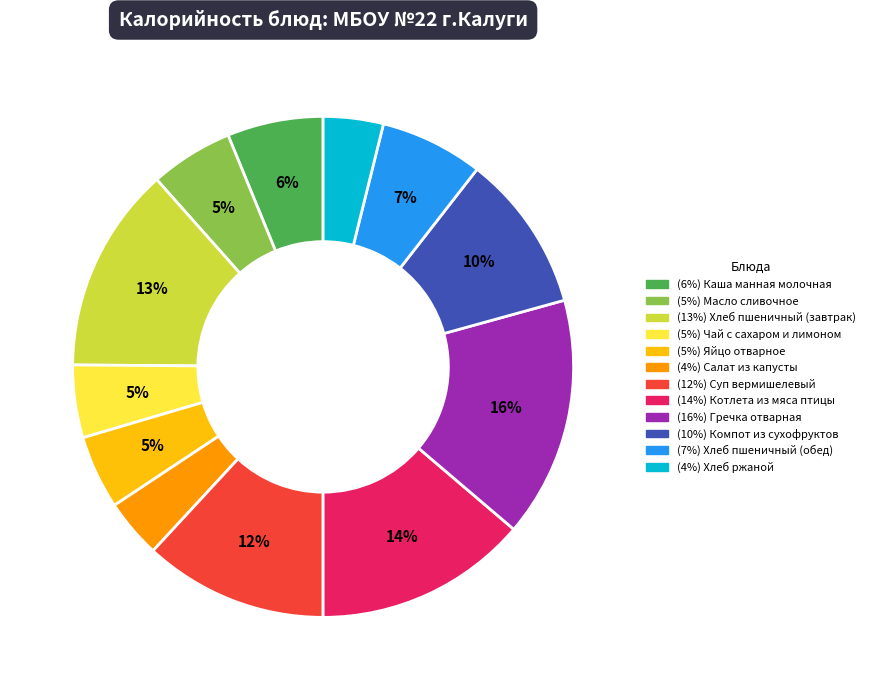

Is there a majority slice in this chart?

No